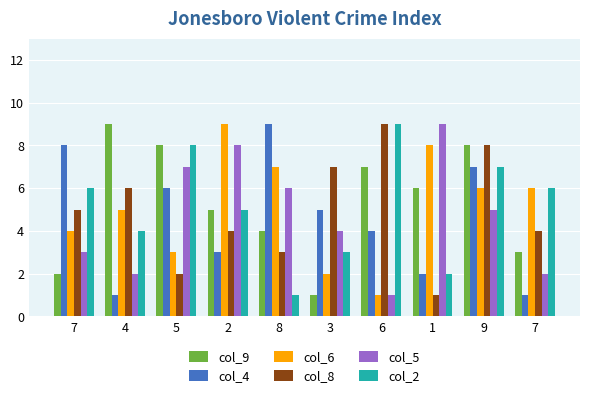

Does the chart contain any negative values?

No